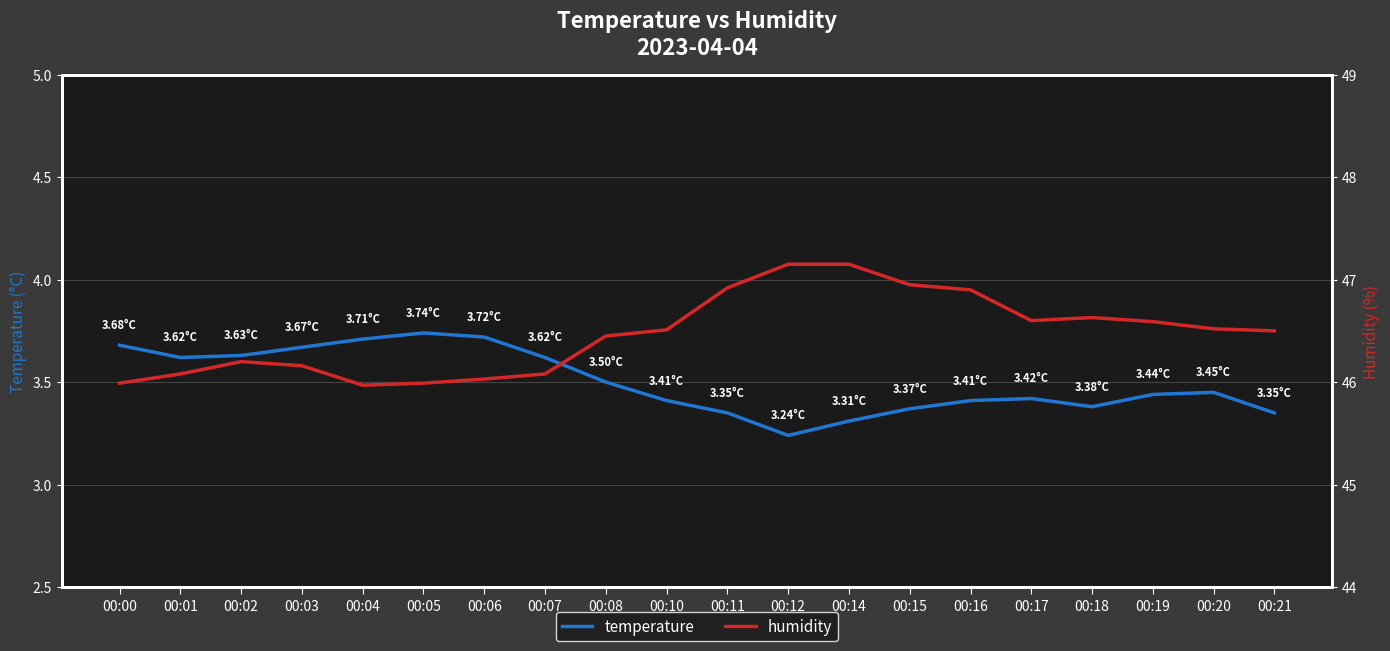

What is the sum of all humidity values?

929.4